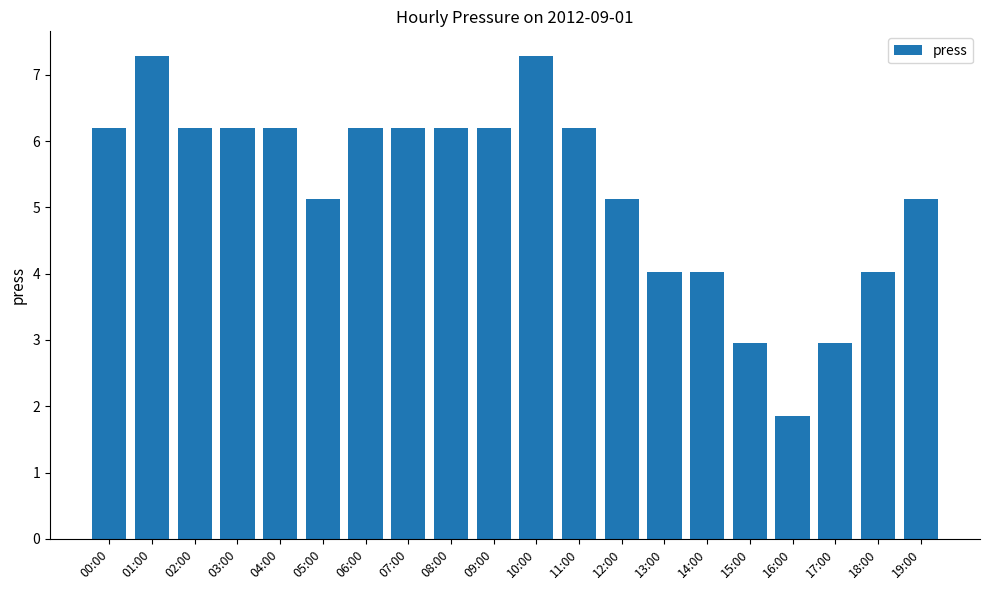

What is the greatest value displayed?

7.3